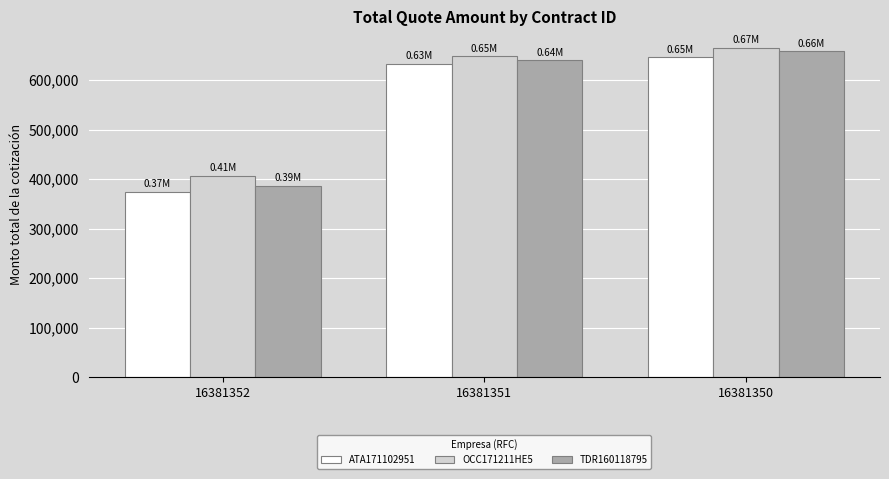

List the series in order of their peak value, highest first.

OCC171211HE5, TDR160118795, ATA171102951